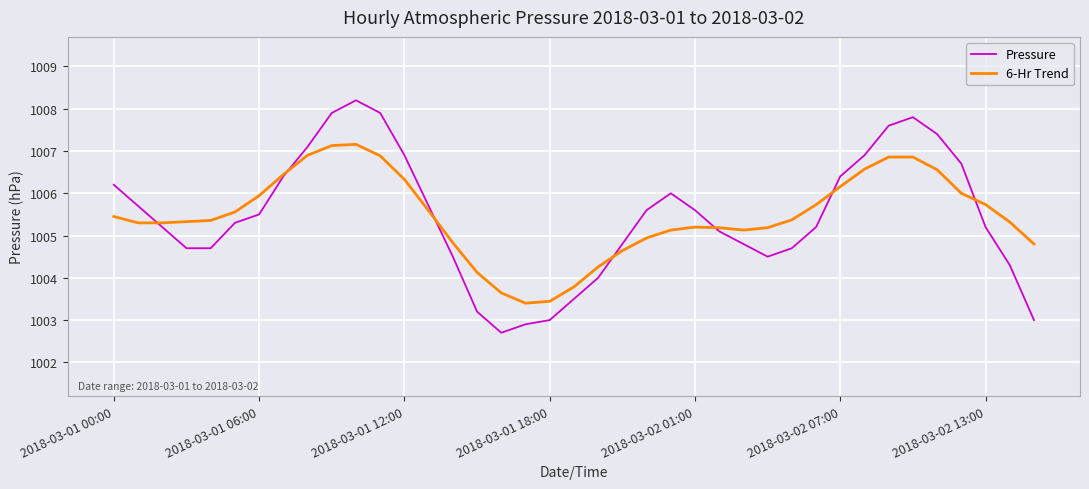

Rank the series by their maximum value, from lowest to highest.

6-Hr Trend, Pressure